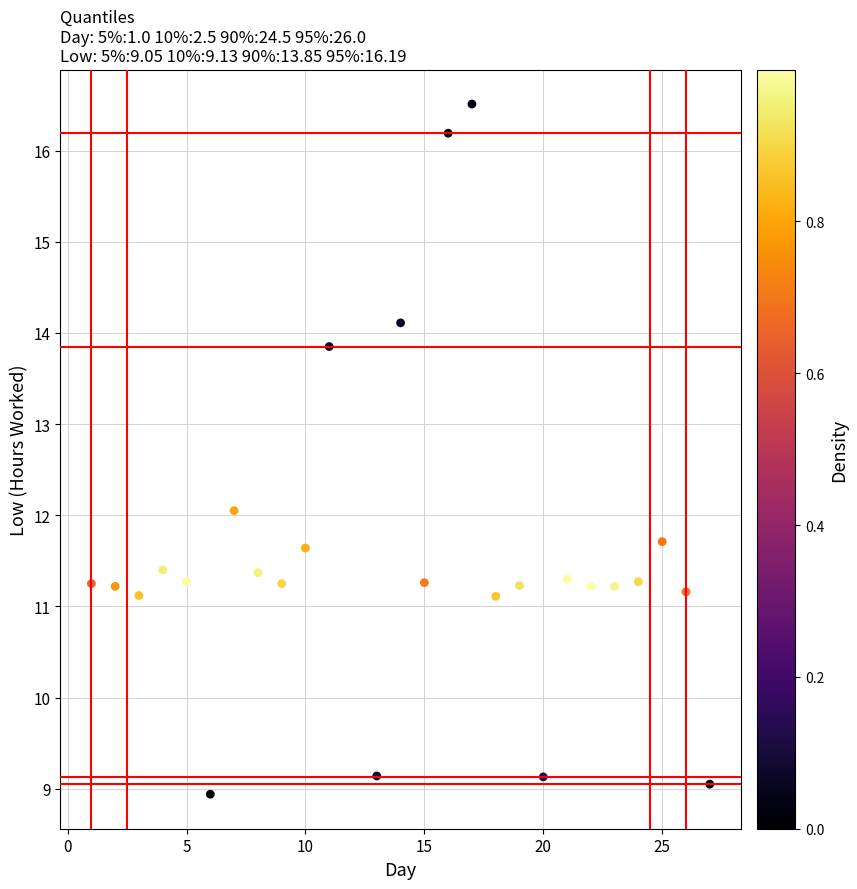

What is the range of Y values (max minus min)?

7.6